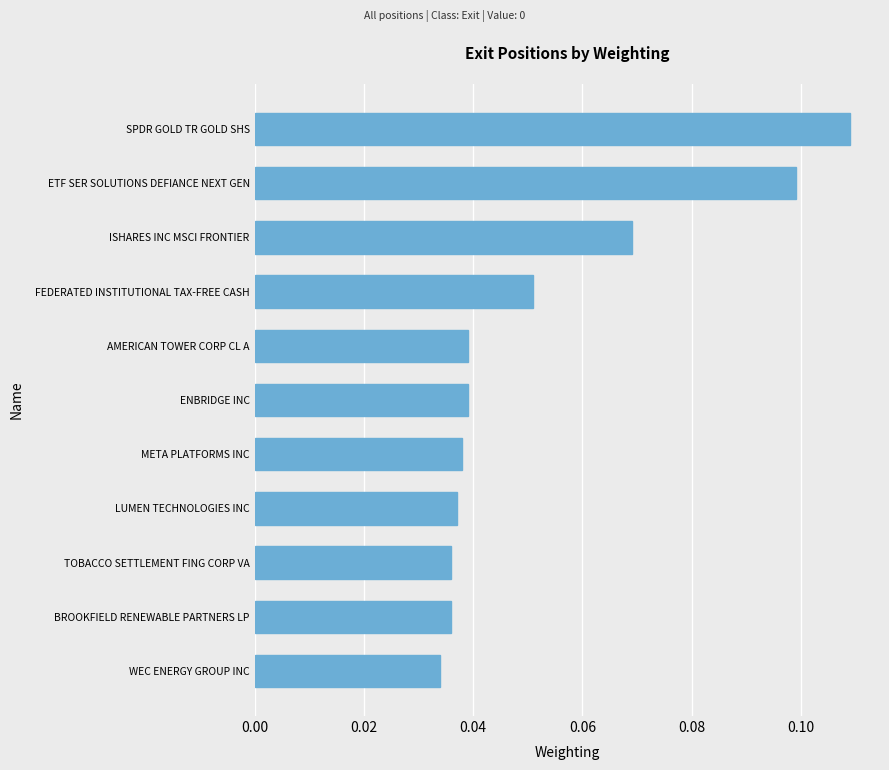

Which category has the highest value across all series?

SPDR GOLD TR GOLD SHS